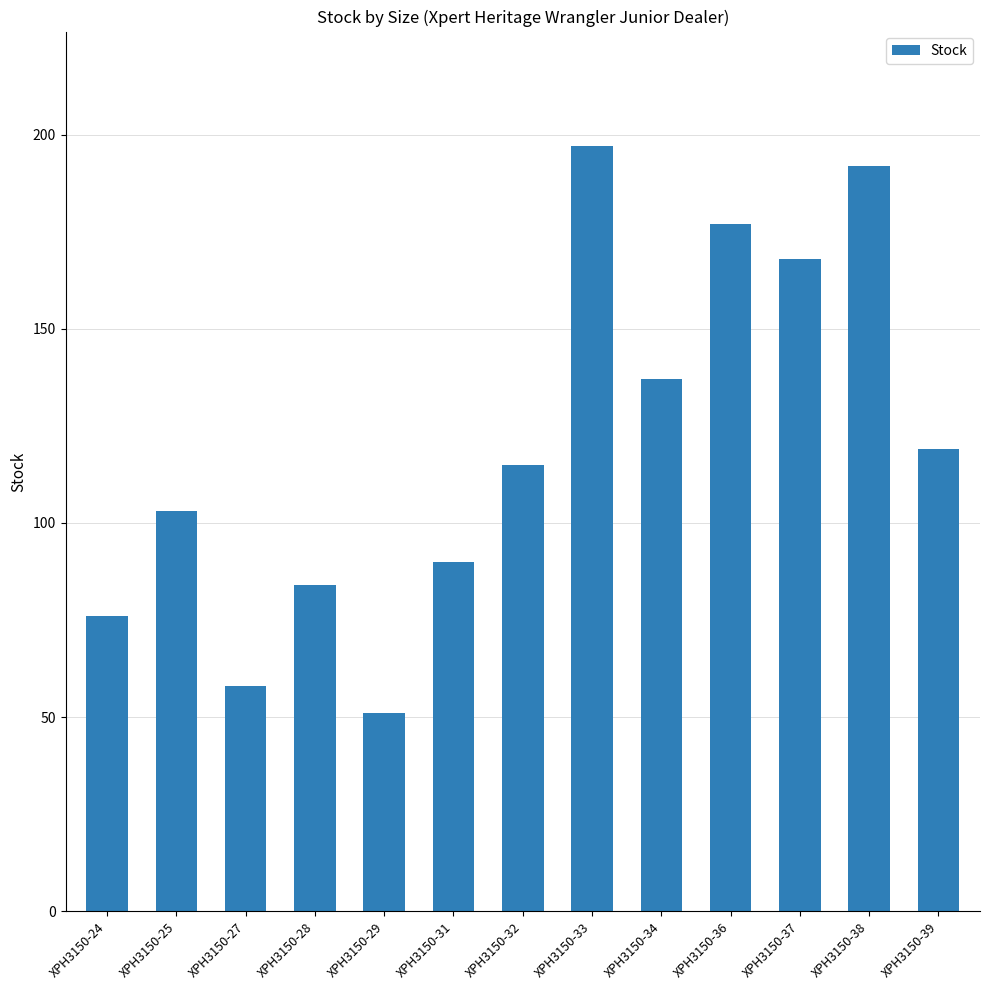

Between XPH3150-27 and XPH3150-29, which is larger?

XPH3150-27